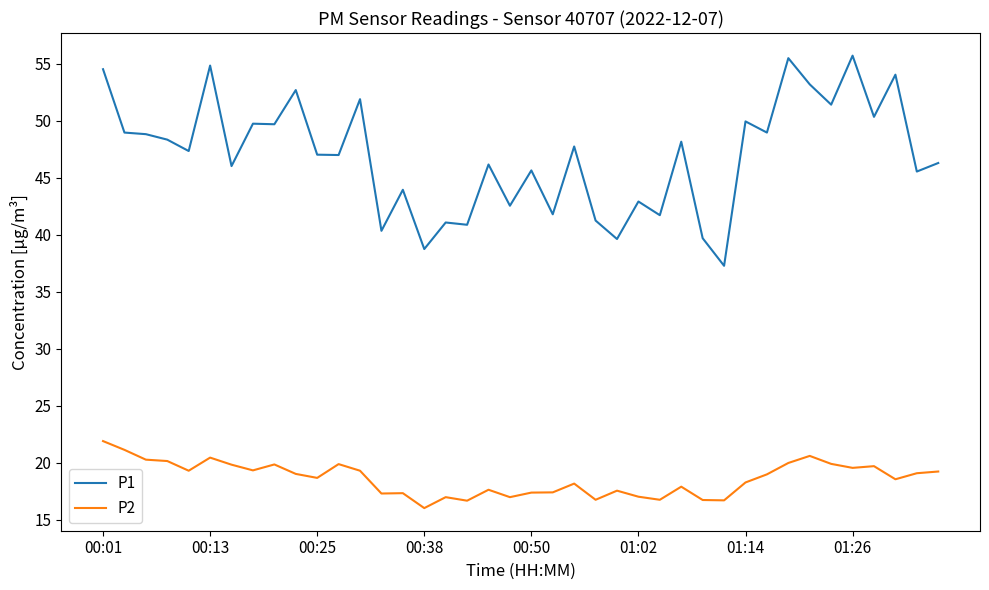

What is the difference between the maximum and minimum values in the P1 series?

18.4